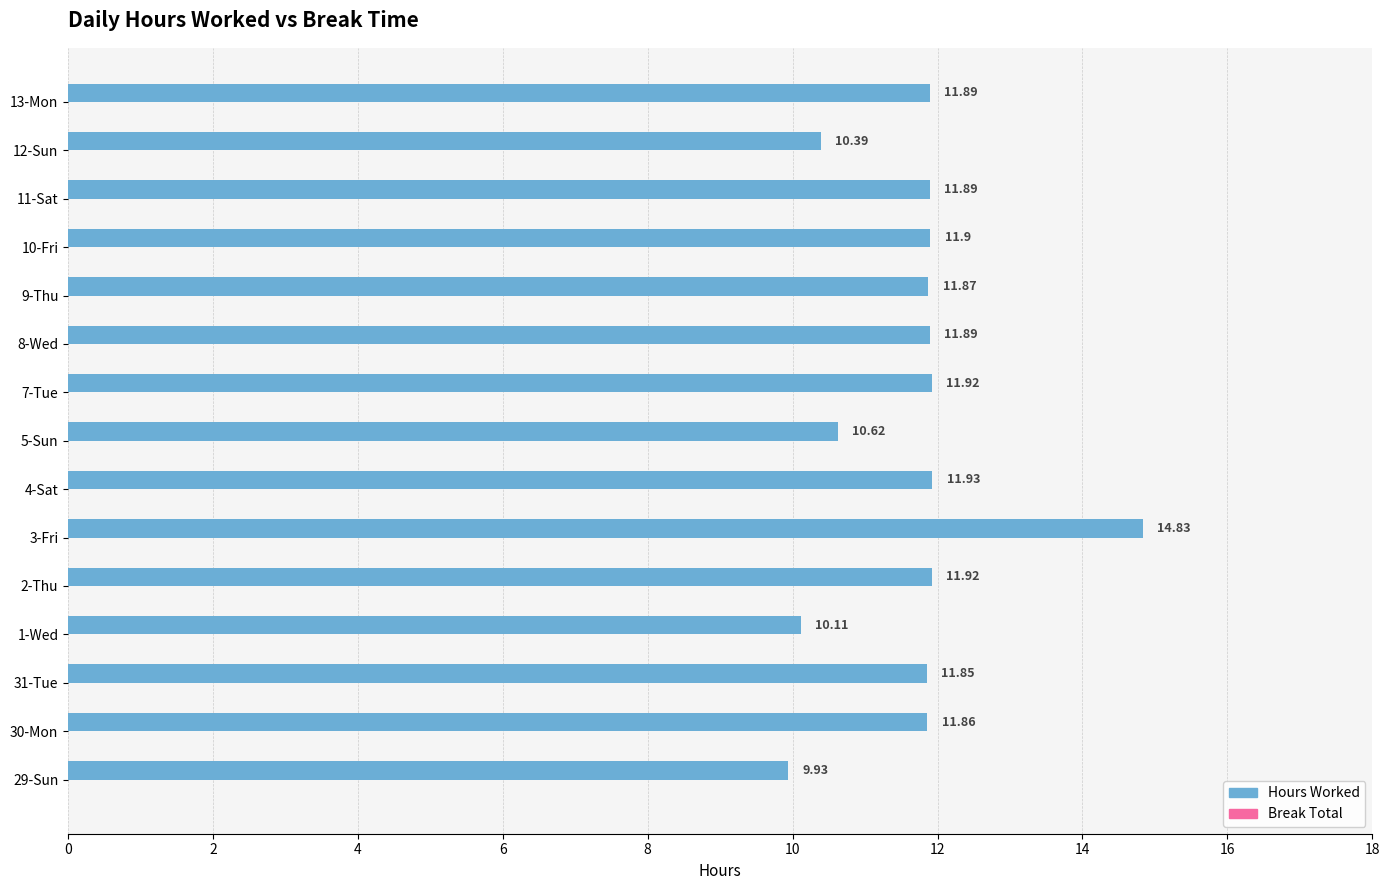

What is the difference between the values at 1-Wed and 4-Sat?

1.8